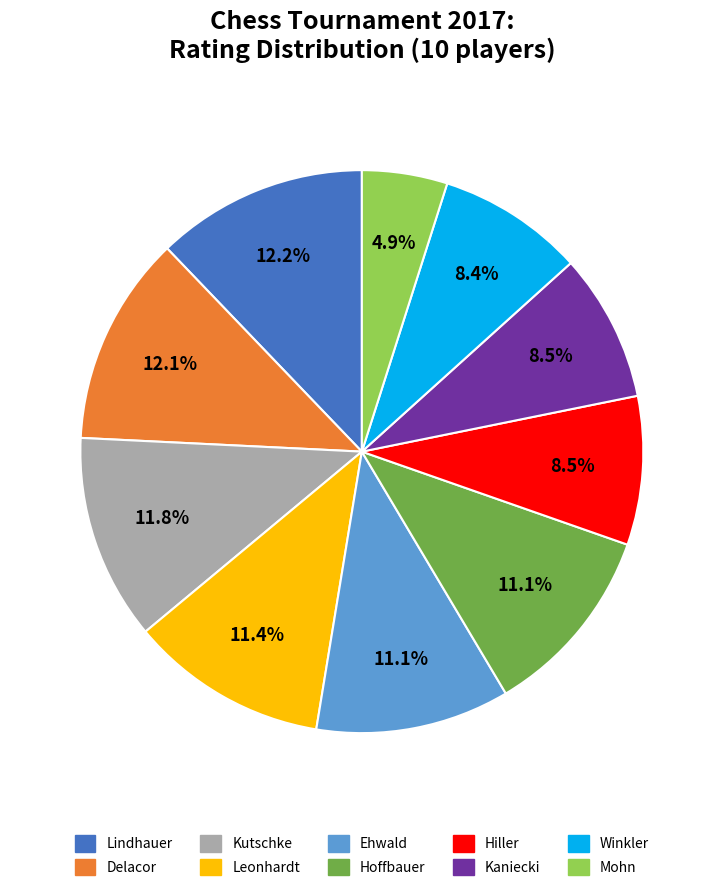

Is there any slice that represents more than half of the pie?

No